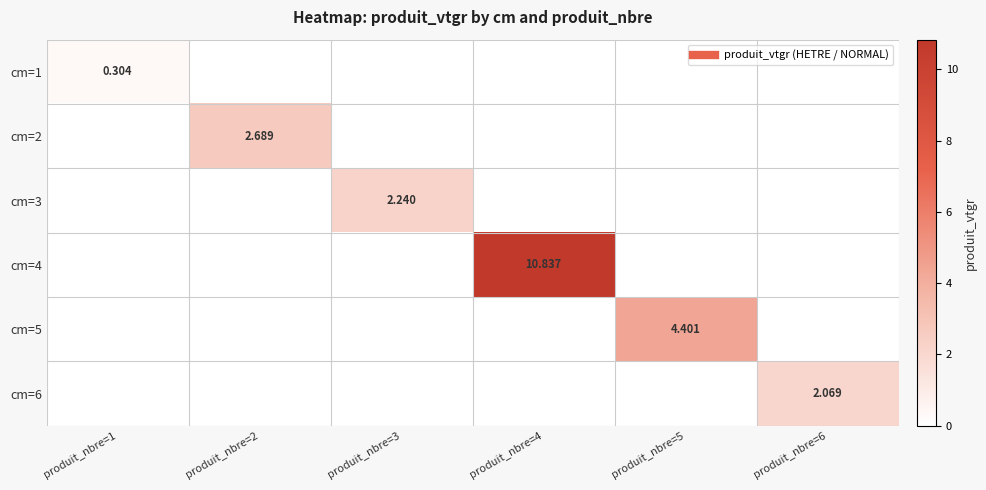

Rank the series at produit_nbre=2 from lowest to highest value.

cm=1, cm=3, cm=4, cm=5, cm=6, cm=2